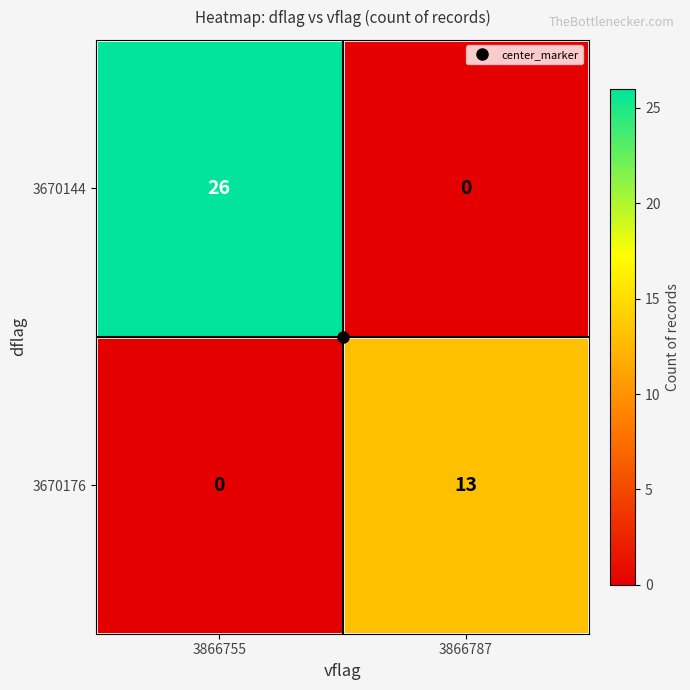

Is it true that 3670176 equals 13 at 3866787?

True